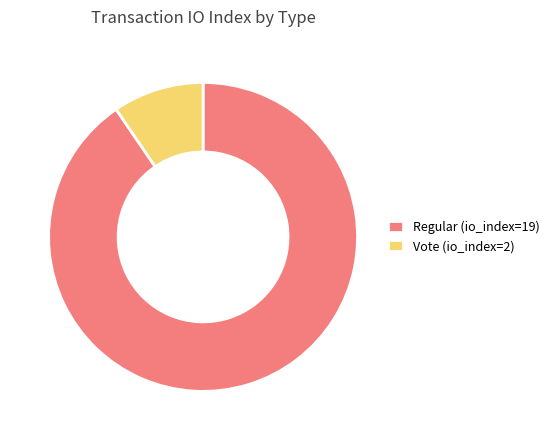

Which category accounts for the majority?

Regular (io_index=19)